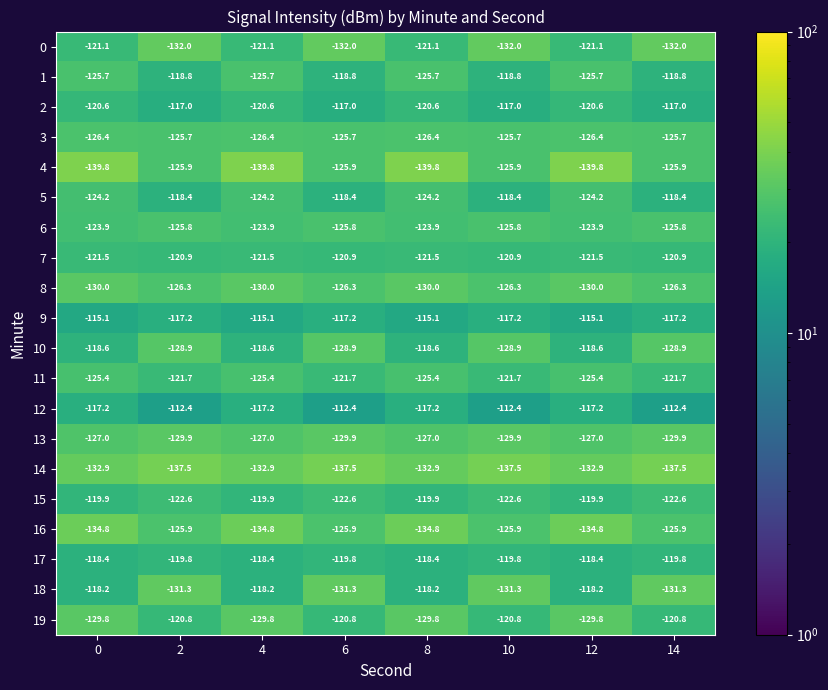

What is the total value across all series at 12?

-2490.5